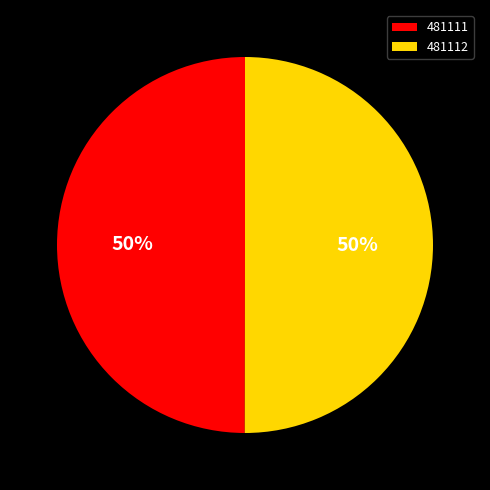

To the nearest percent, what is the average slice percentage?

50%